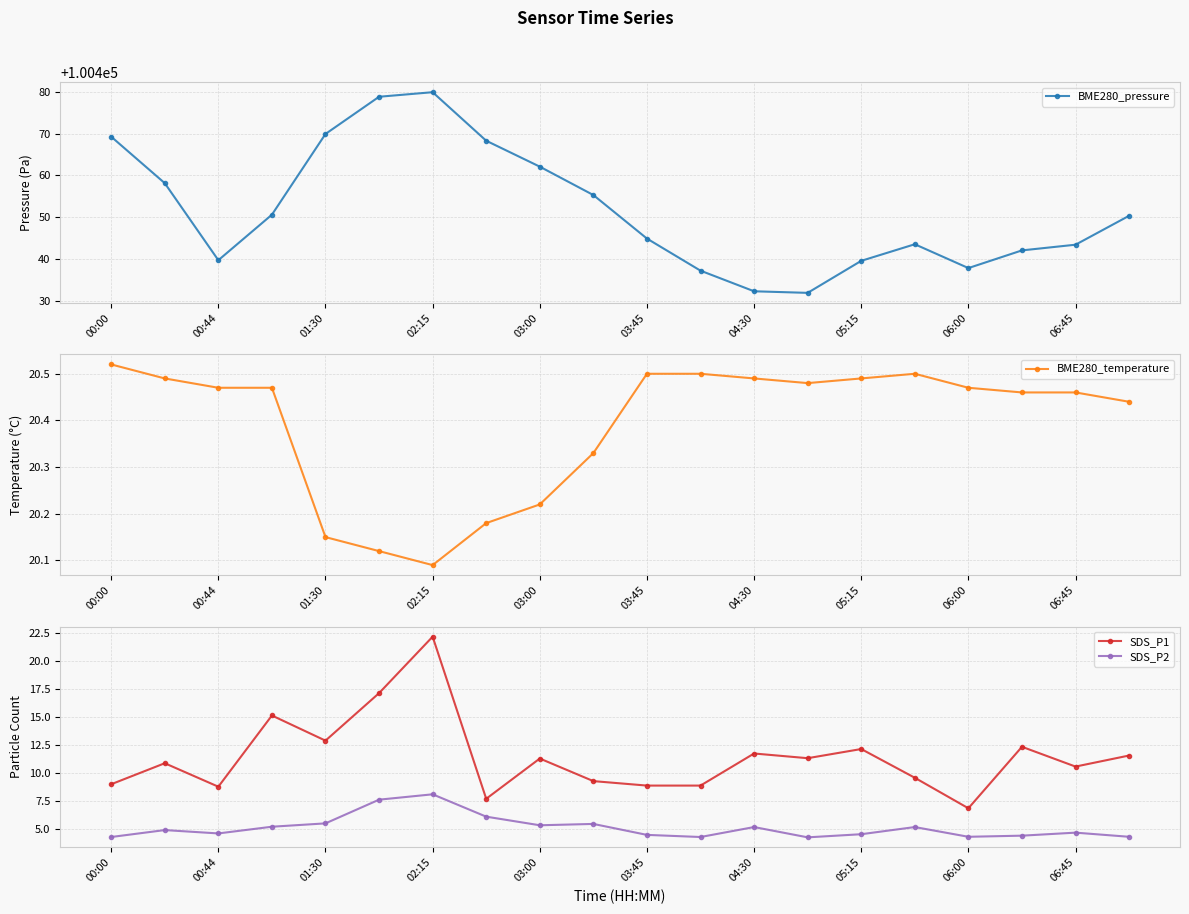

At which category does BME280_pressure reach its first local peak?

02:15